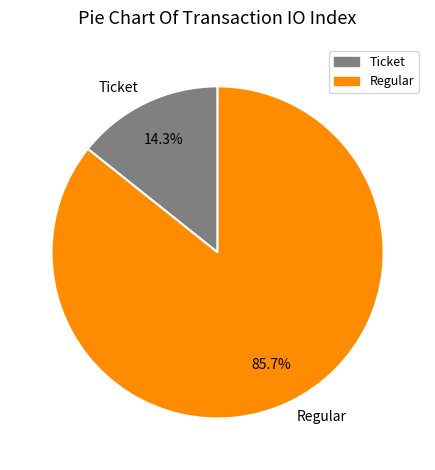

Does any single category account for the majority?

Yes